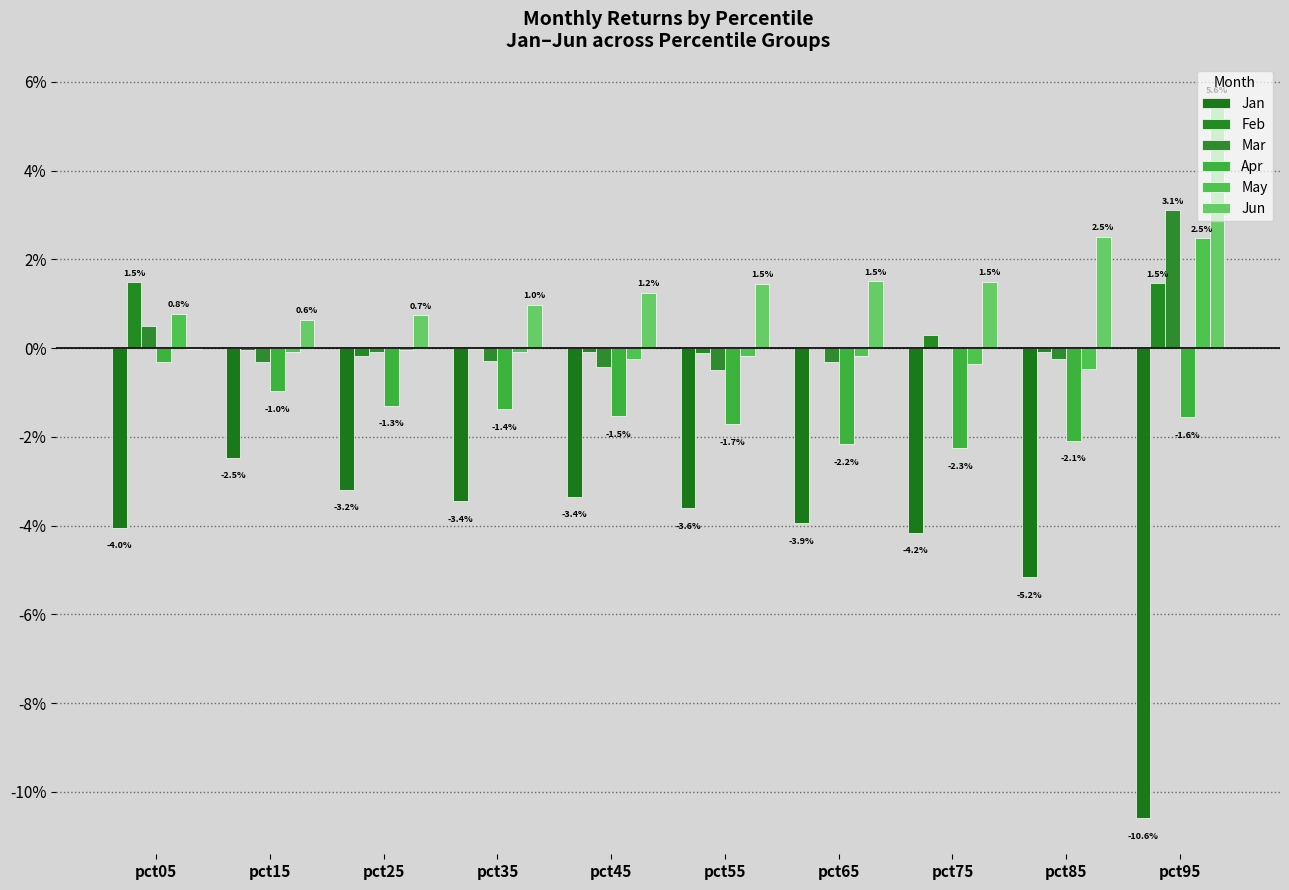

Are the bars grouped side by side (vs. stacked)?

Yes